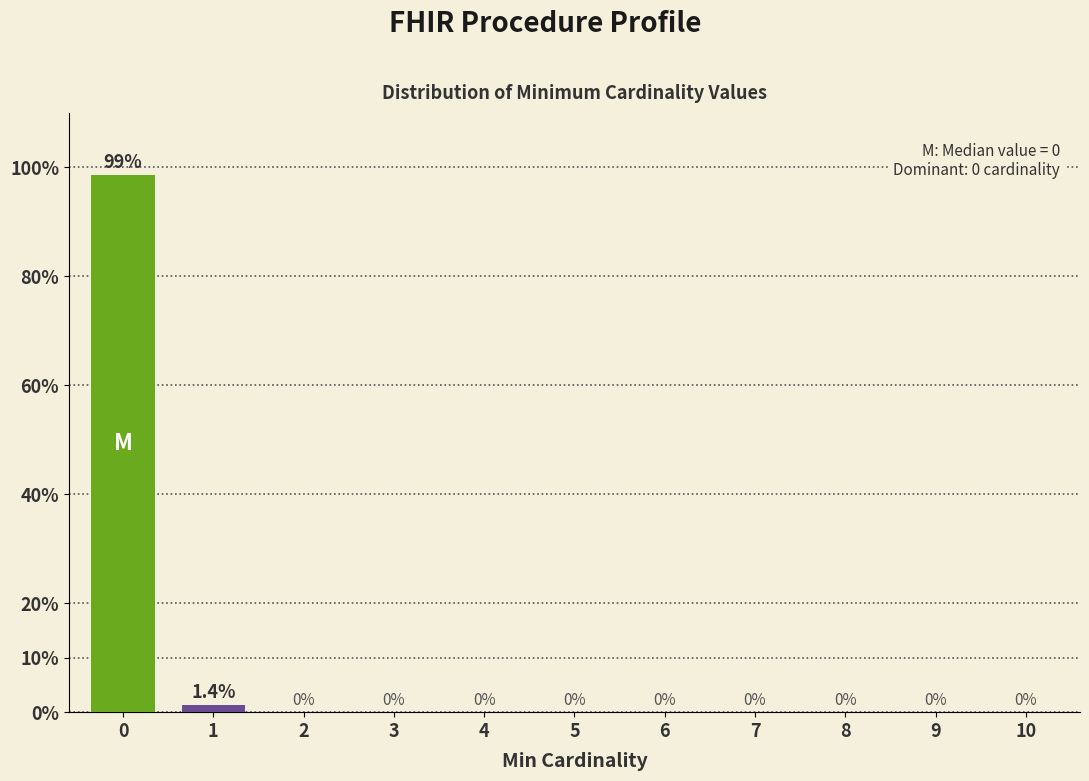

Reading left to right, transcribe all the data shown in this chart.

0=98.6	1=1.4	2=0.0	3=0.0	4=0.0	5=0.0	6=0.0	7=0.0	8=0.0	9=0.0	10=0.0